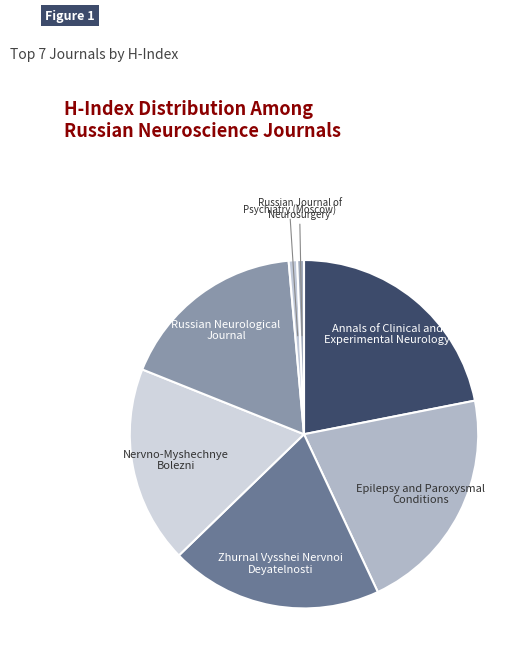

How many segments does this pie chart have?

7